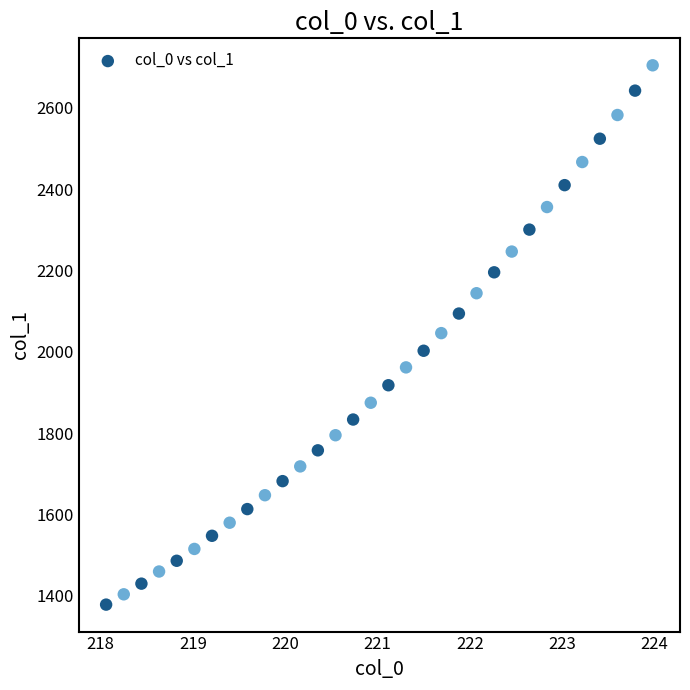

What is the range of Y values (max minus min)?

1326.2